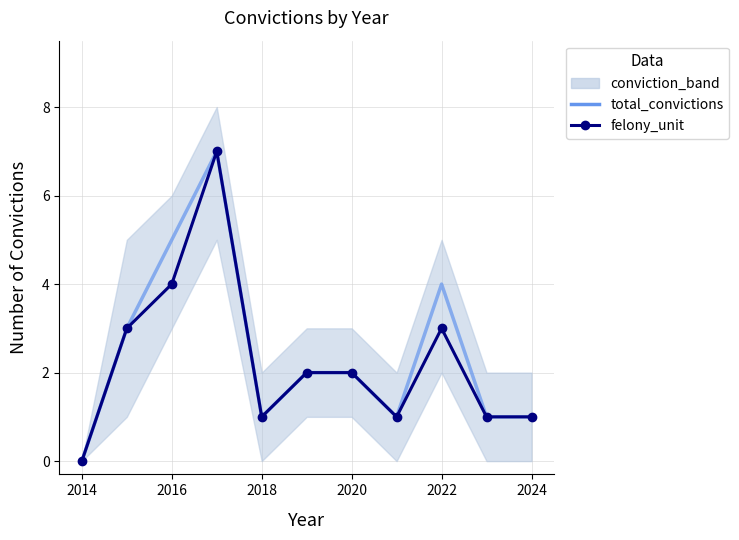

Is the value of felony_unit at 2018 greater than the value of total_convictions at 2016?

No